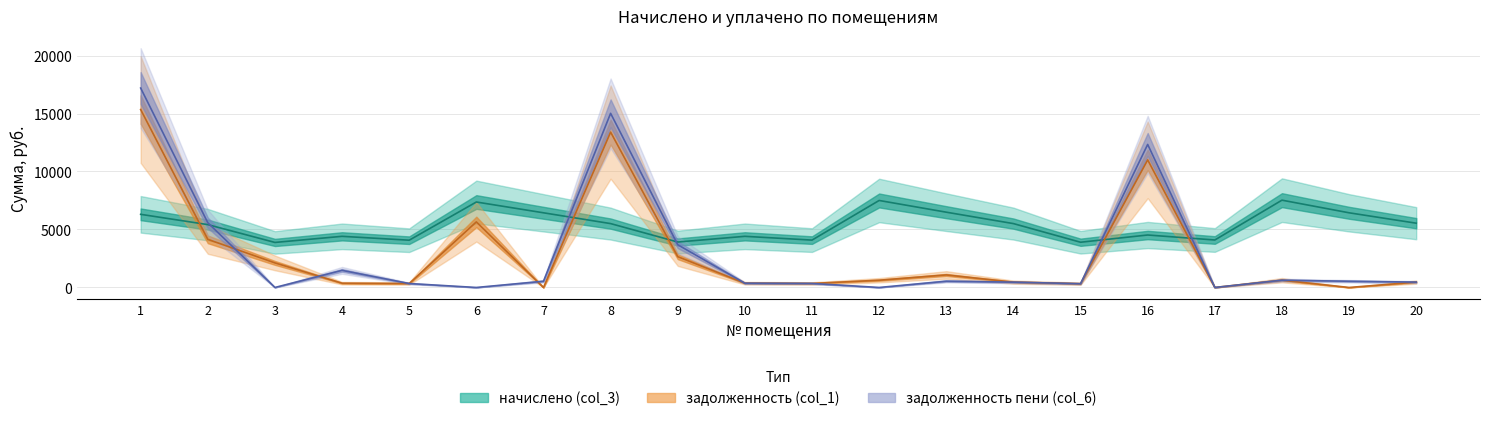

Reading left to right, what are all the values shown in this chart?

задолженность (col_1): 15340.4	4148.2	2118.7	367.5	339.6	5653.6	0.0	13396.0	2656.3	367.5	345.7	625.1	1081.9	457.9	325.0	11003.1	0.0	628.0	0.0	461.9
задолженность пени (col_6): 17194.5	5579.6	0.0	1474.7	339.6	0.0	536.6	15015.0	3684.4	367.5	346.8	0.0	541.0	459.0	325.0	12333.0	0.0	627.3	536.6	461.9
начислено (col_3): 6307.0	5419.7	3882.5	4409.5	4075.8	7369.8	6438.7	5507.5	3917.6	4409.5	4084.6	7501.6	6491.4	5507.5	3900.1	4523.8	4093.3	7527.8	6438.7	5542.7